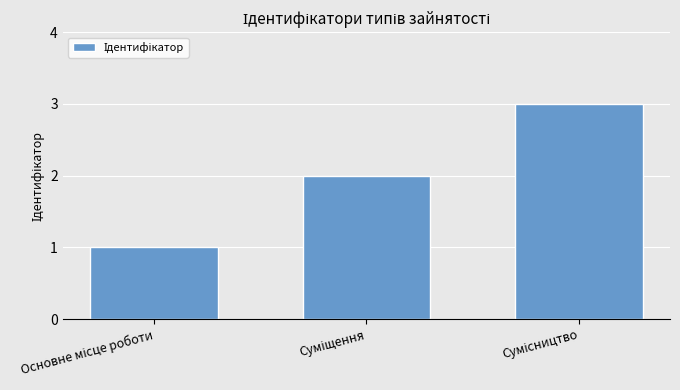

Are the bars horizontal?

No